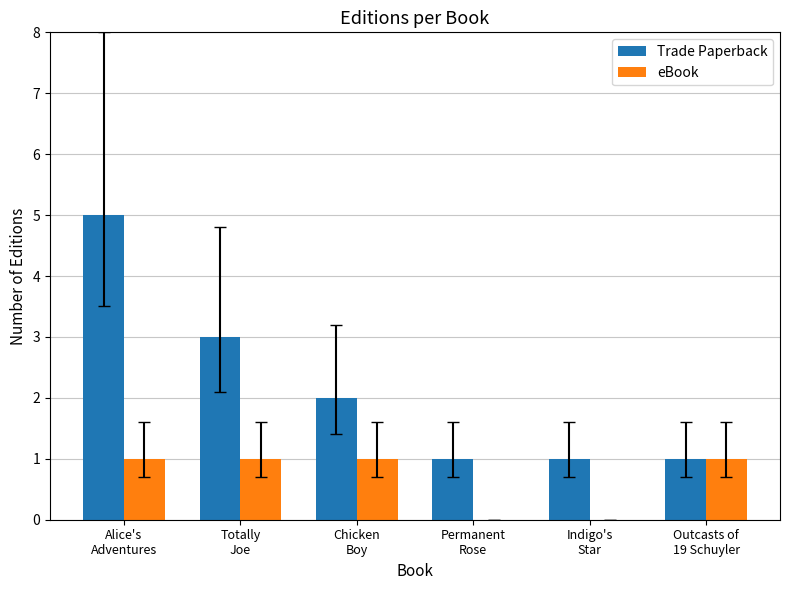

What is the sum of all eBook values?

4